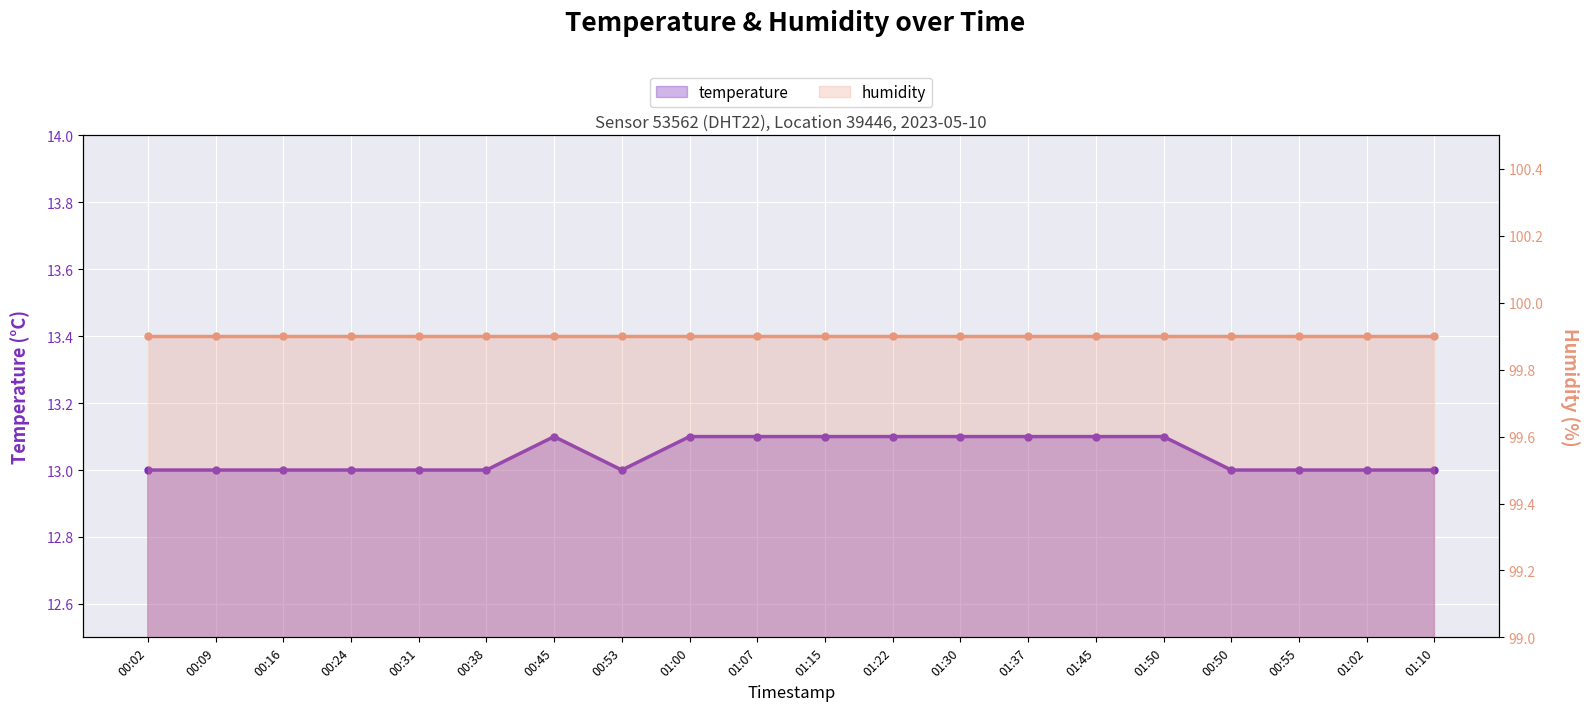

What is the maximum value shown in the chart?

99.9